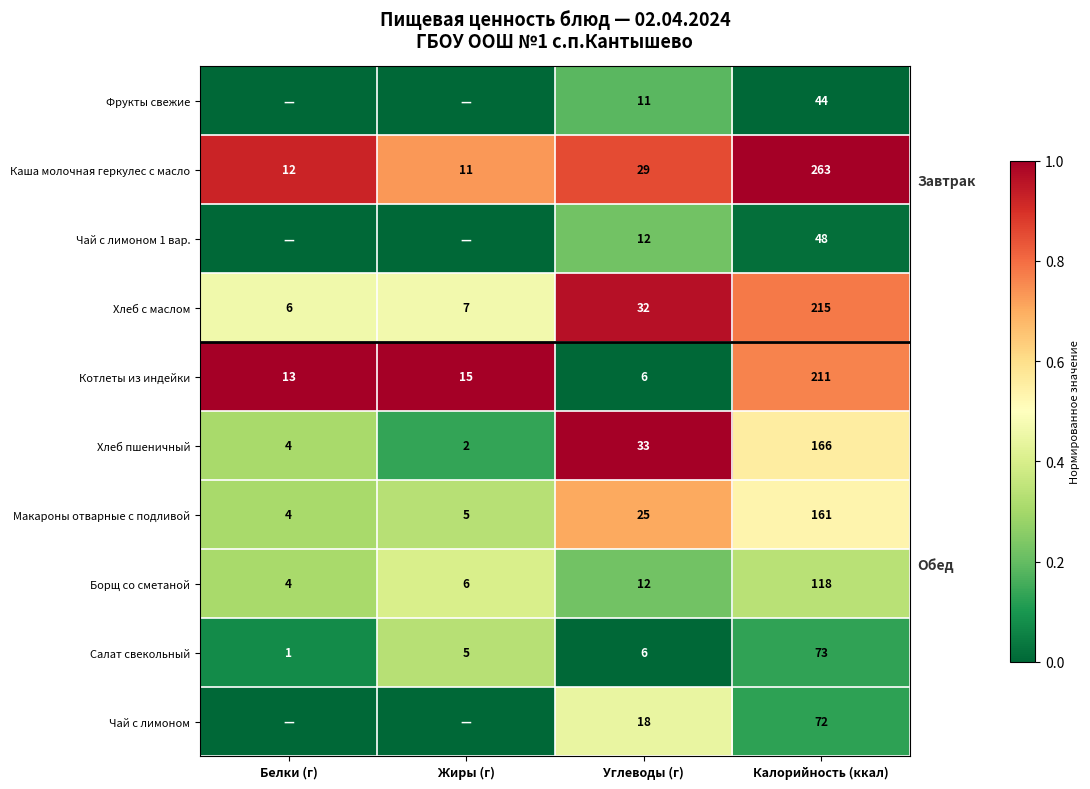

What value does the Борщ со сметаной series have at Белки (г)?

4